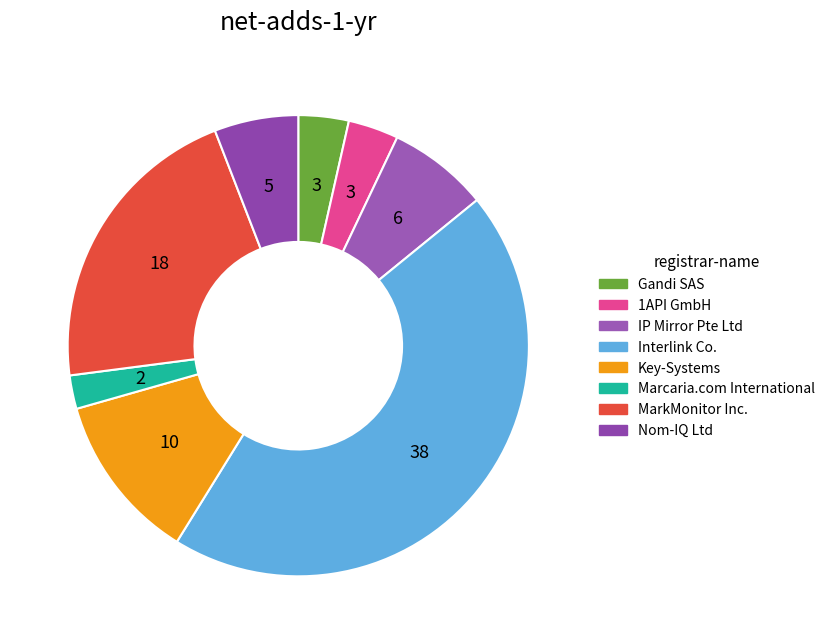

Does MarkMonitor Inc. represent more than half of the total?

No